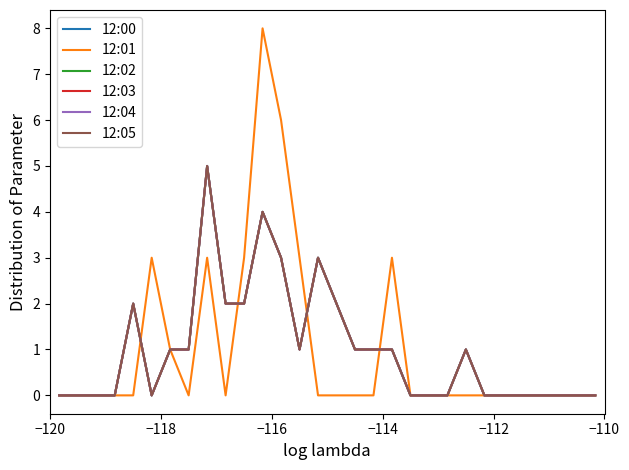

Does the chart have visible grid lines?

No